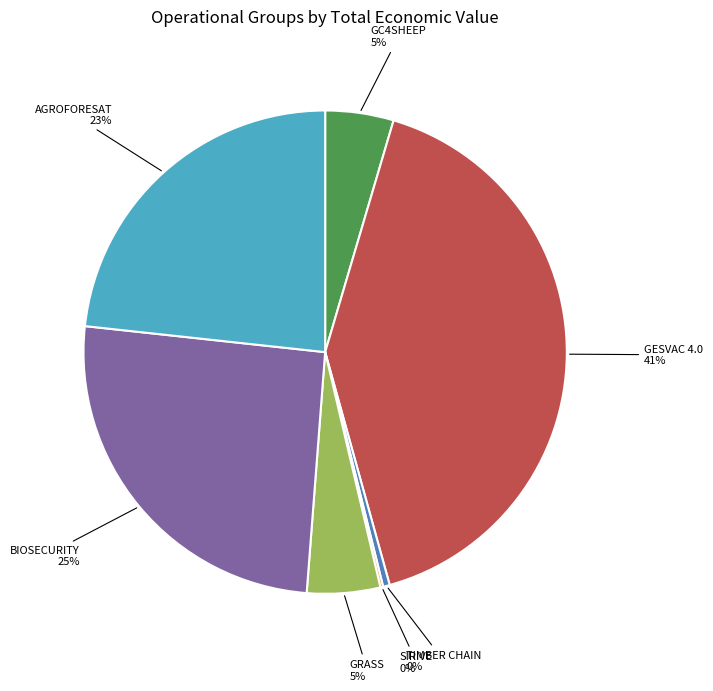

Which has a higher value, GC4SHEEP or GESVAC 4.0?

GESVAC 4.0